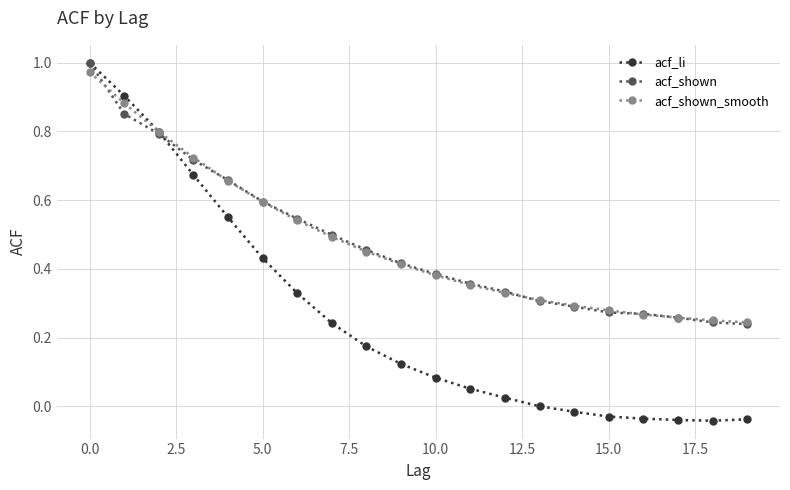

Which series has the largest range (max minus min)?

acf_li